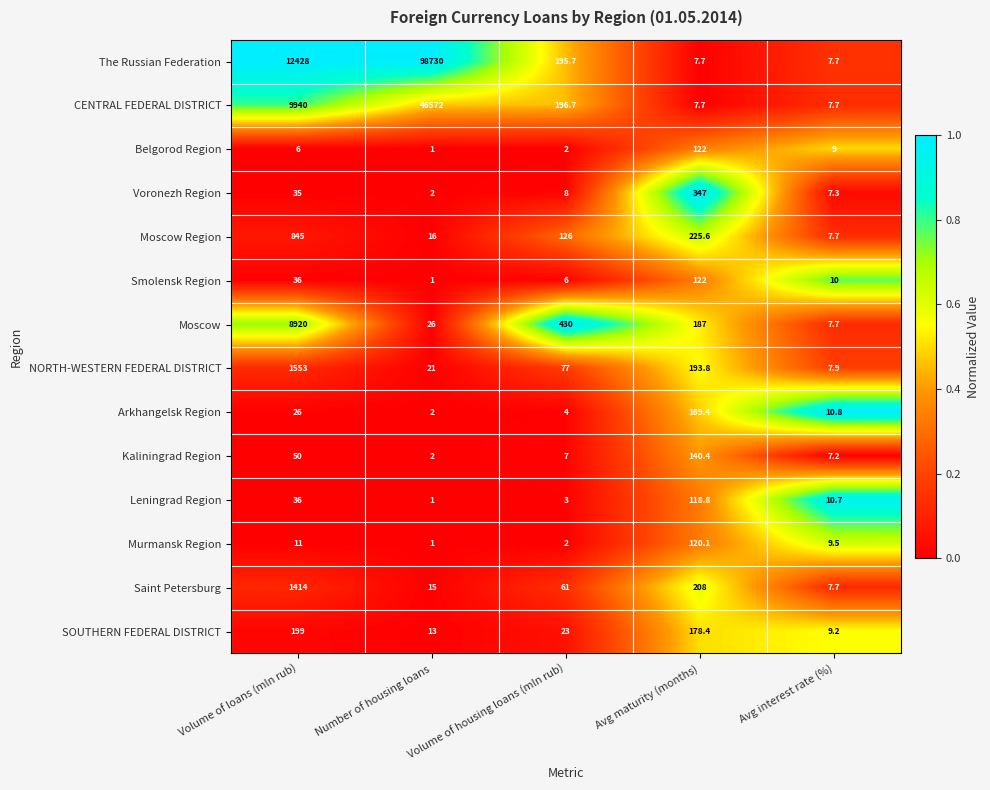

At which category is the sum across all series the highest?

Number of housing loans